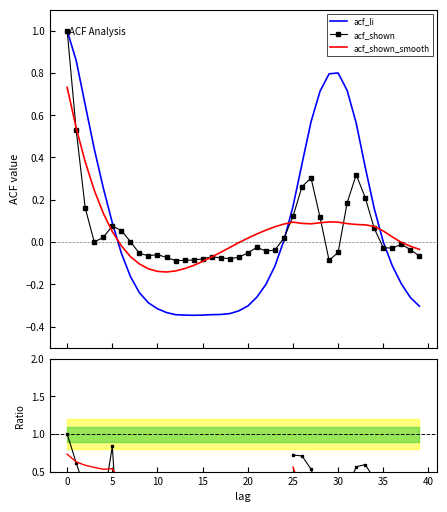

What is the label of the 18th point from the right?

22